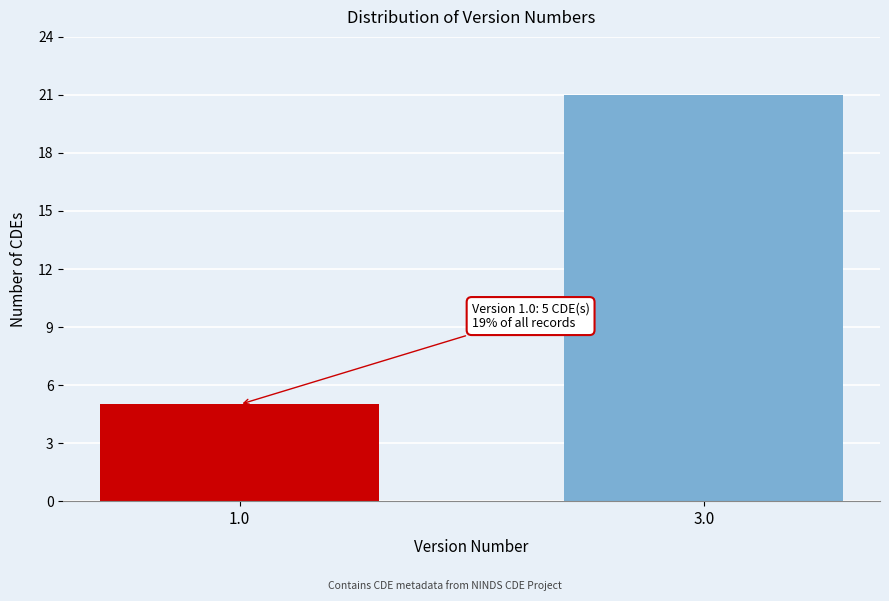

Reading left to right, list all the values displayed in this chart.

5	21